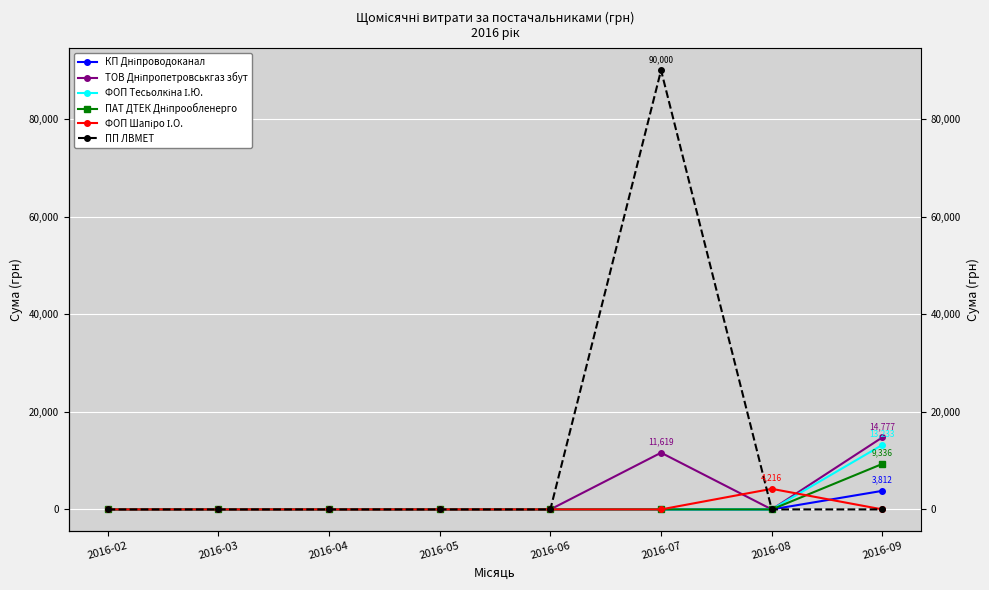

Between which two adjacent categories do ПП ЛВМЕТ and ФОП Шапіро І.О. first intersect?

2016-07 and 2016-08